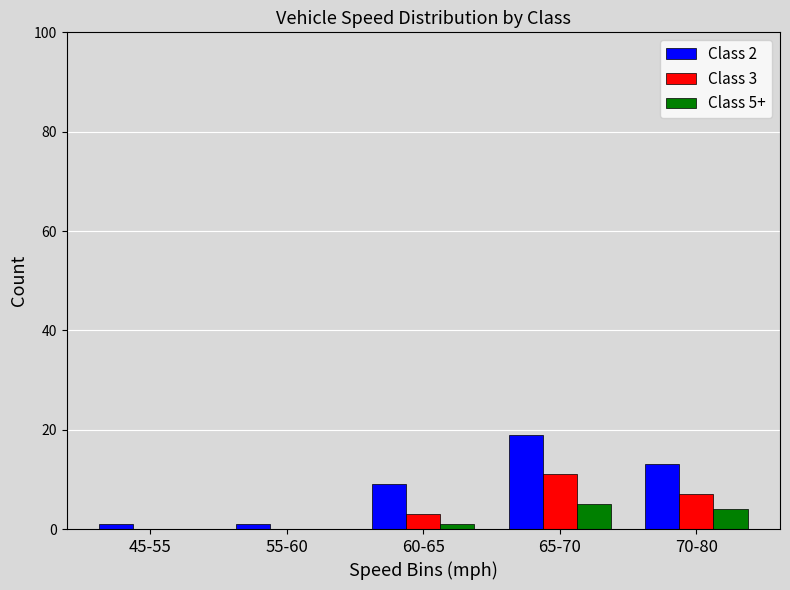

Reading left to right, extract all data points from this chart.

Class 2: 45-55=1	55-60=1	60-65=9	65-70=19	70-80=13
Class 3: 45-55=0	55-60=0	60-65=3	65-70=11	70-80=7
Class 5+: 45-55=0	55-60=0	60-65=1	65-70=5	70-80=4